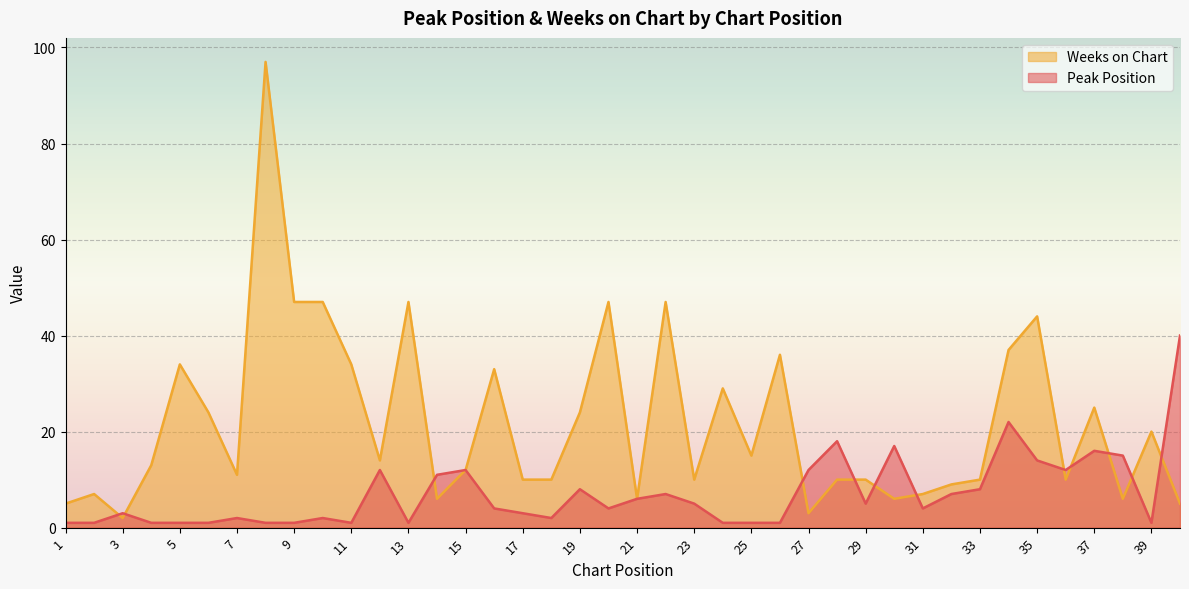

How many distinct data groups are displayed?

2